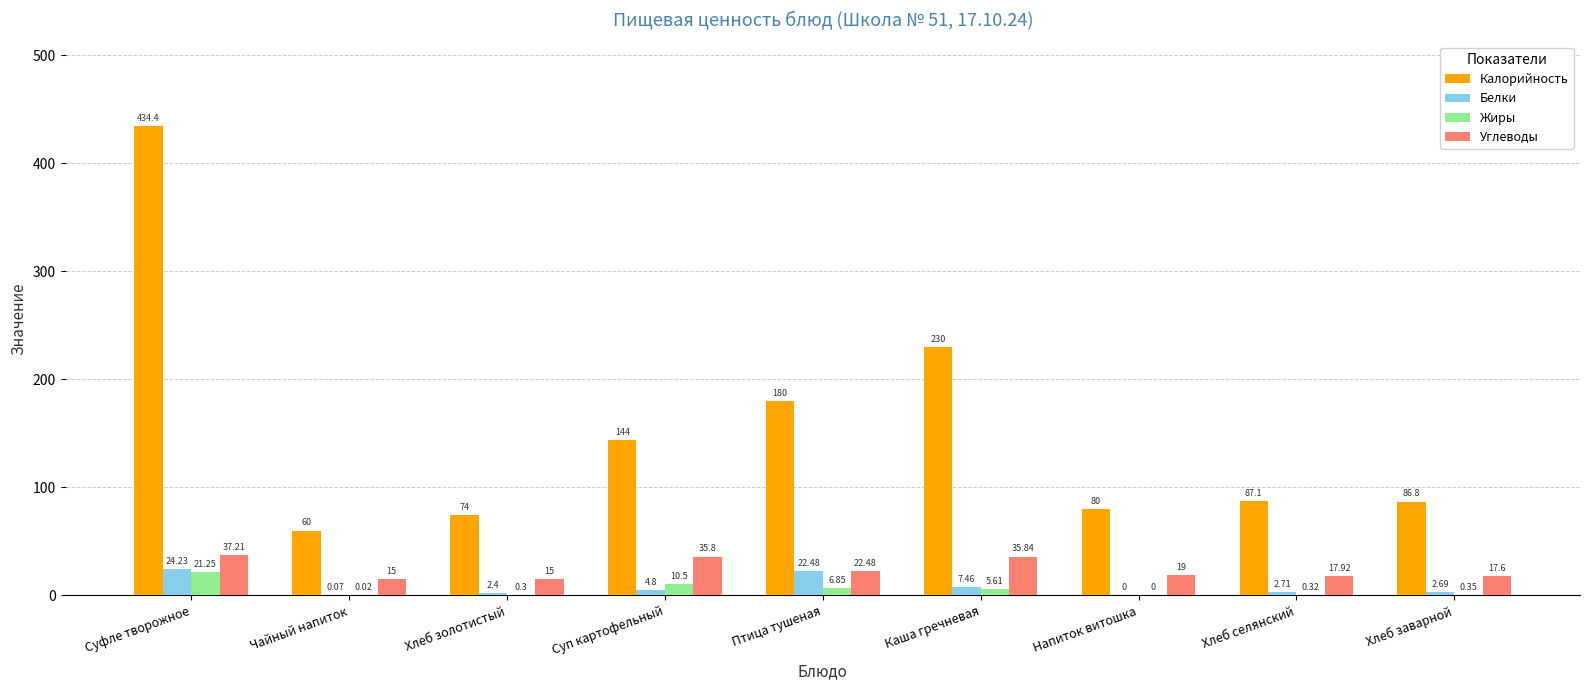

At which category is the sum across all series the highest?

Суфле творожное